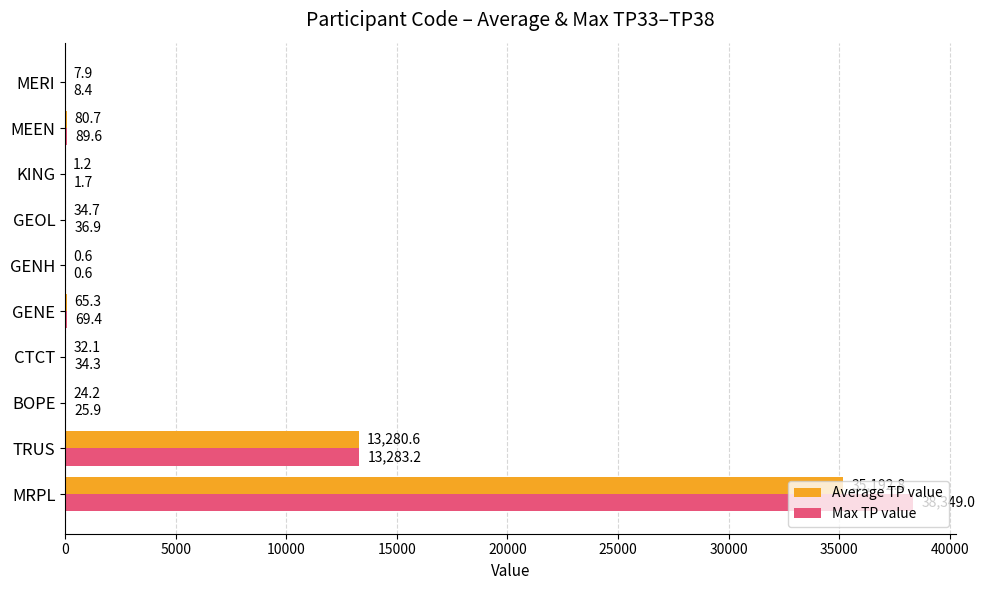

Which category has the highest value across all series?

MRPL